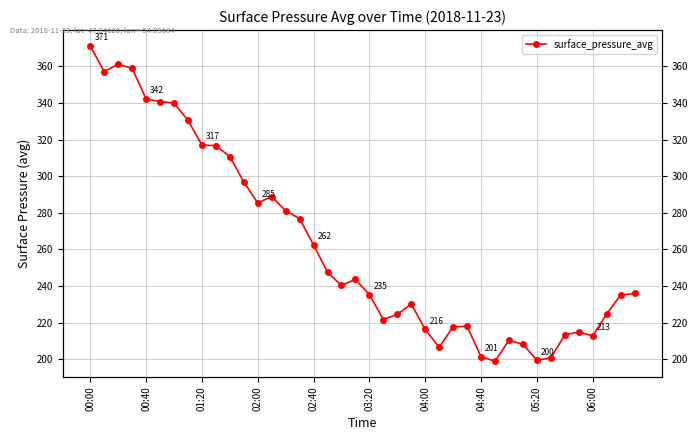

Is it true that the value at 00:40 is 550.6?

False